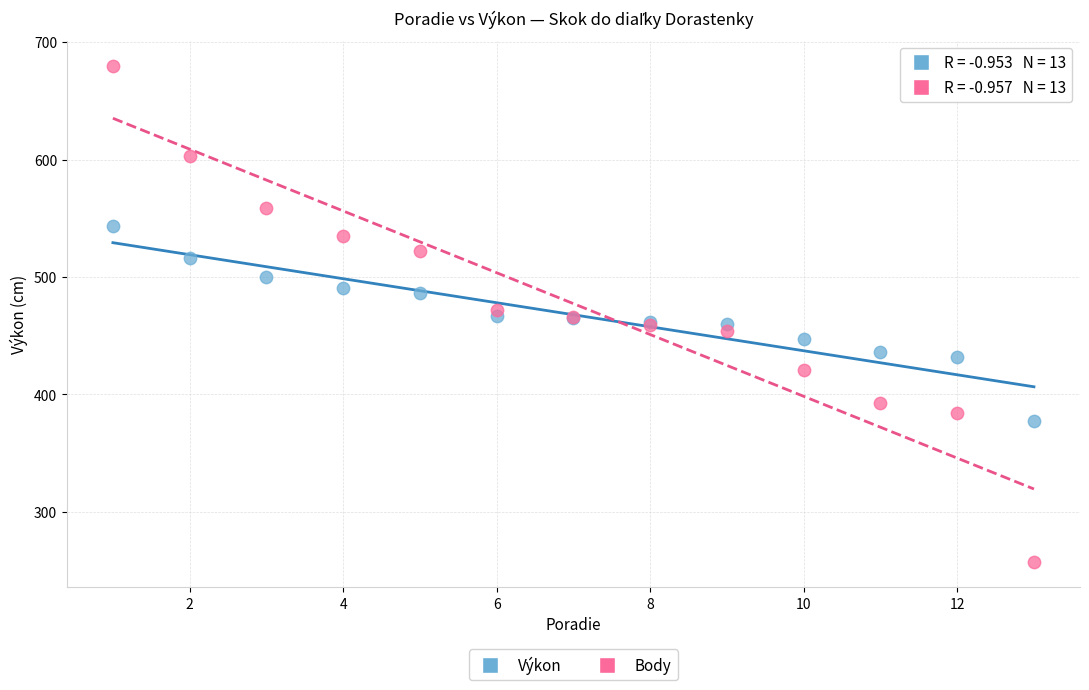

Which series contains the highest Y value?

Body